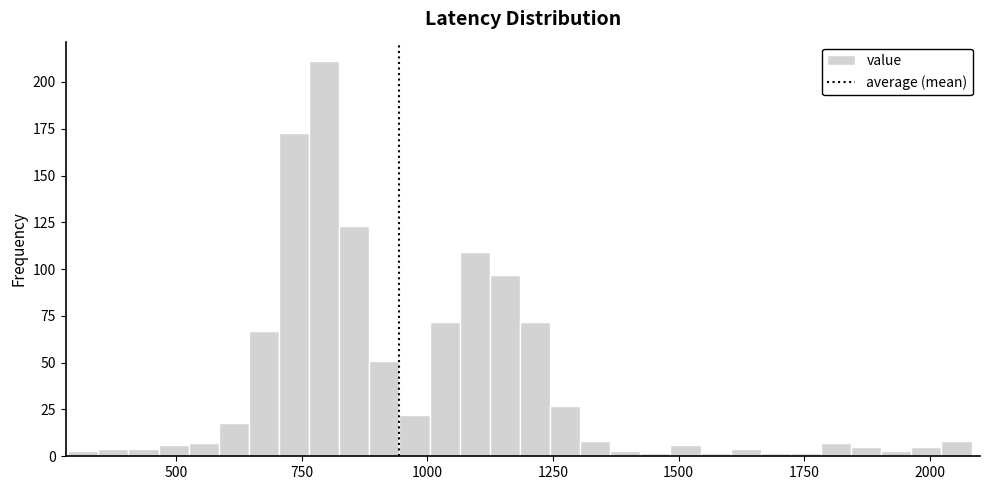

Around what value on the x-axis is the tallest bar? Give the approximate position of its centre, as read against the axis.

800